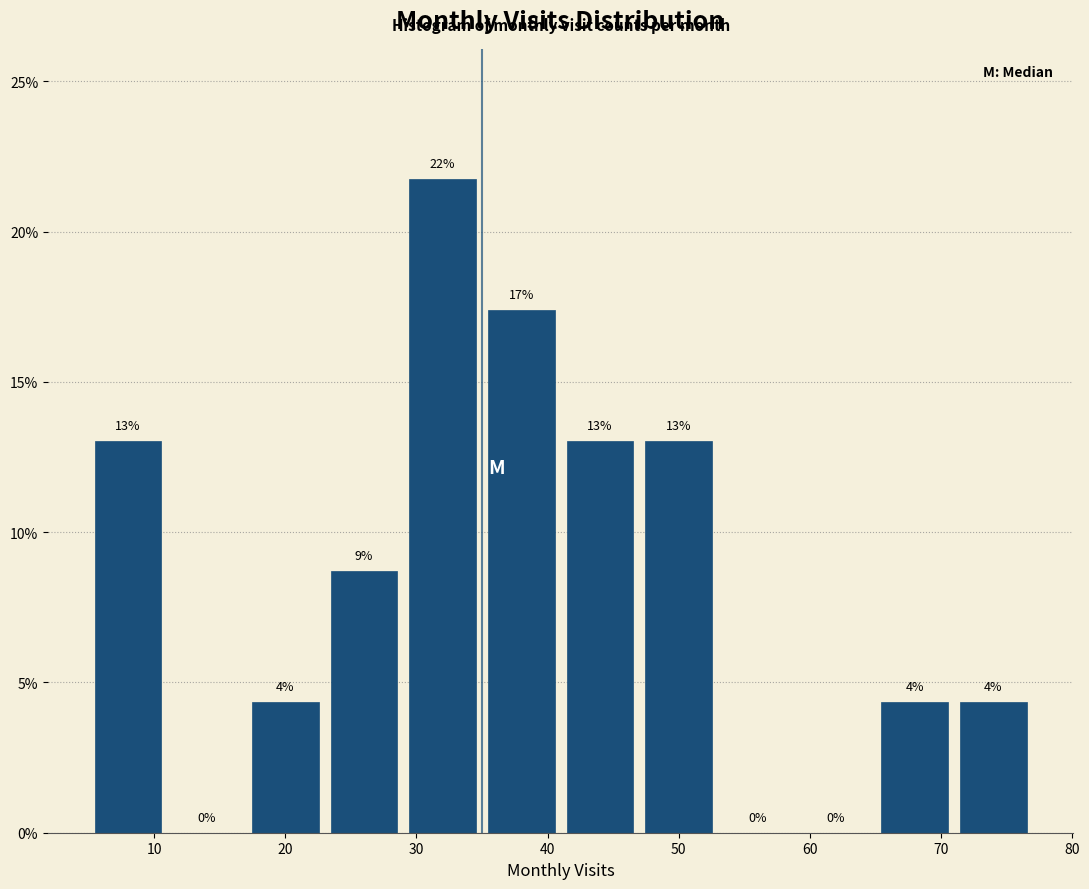

Which range on the x-axis has the tallest bar?

29 to 35